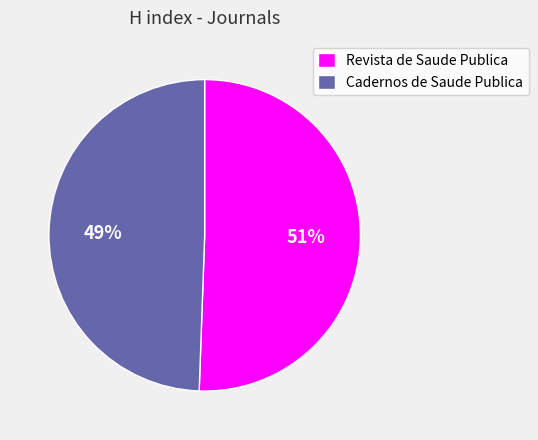

Combined, do Cadernos de Saude Publica and Revista de Saude Publica account for over 50%?

Yes